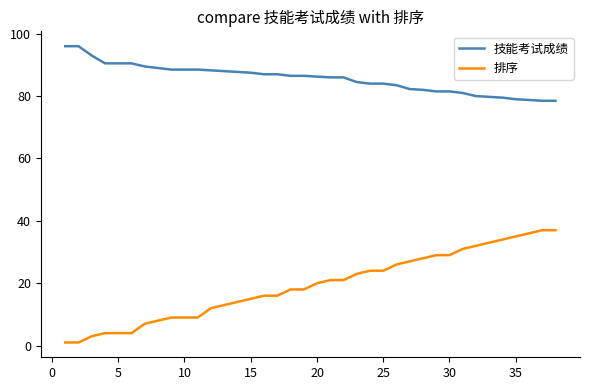

Which series has the largest total across all categories?

技能考试成绩